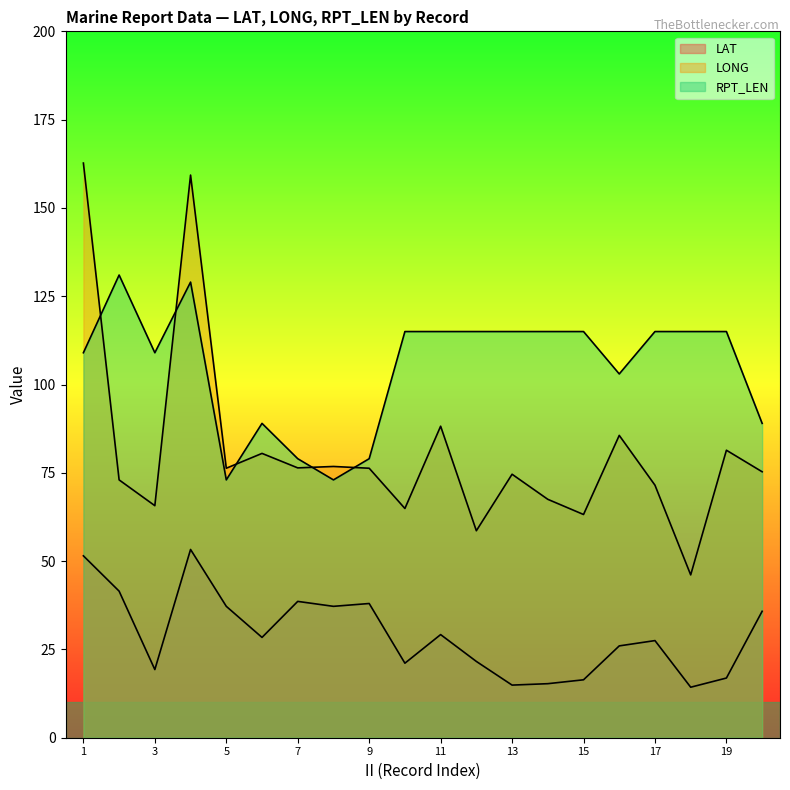

True or false: LAT and RPT_LEN intersect in this chart.

False